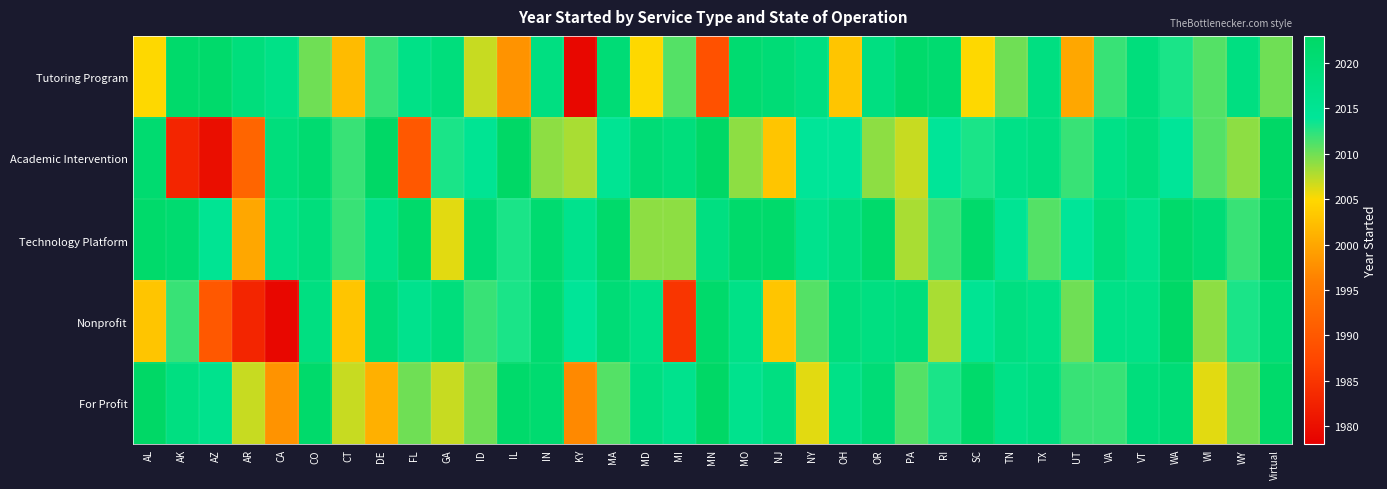

How many series are shown in this chart?

5